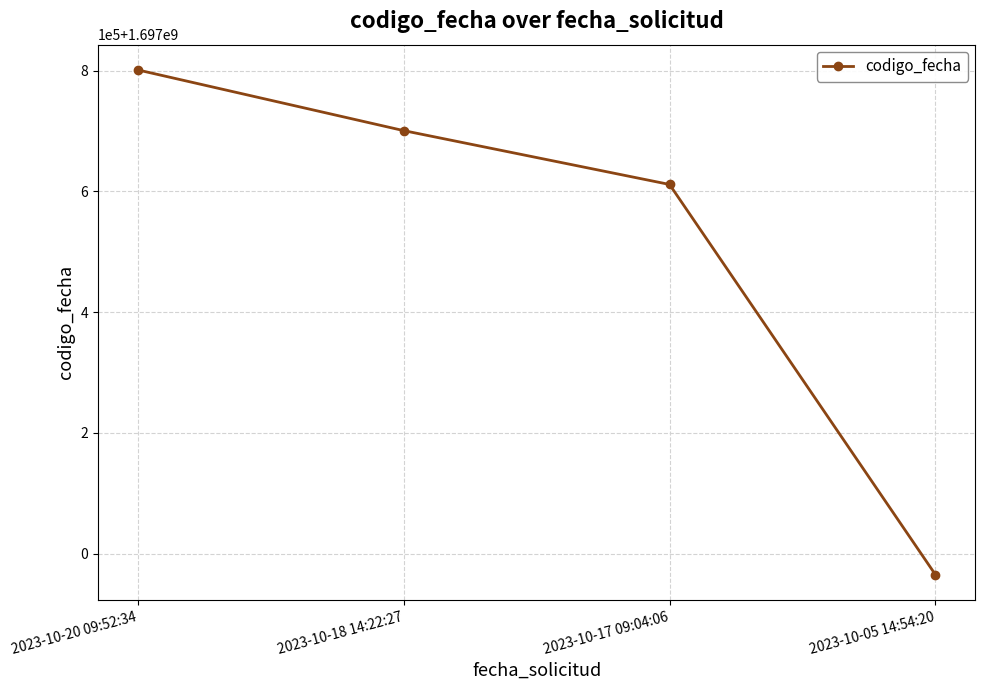

What is the ratio of the value at 2023-10-05 14:54:20 to the value at 2023-10-18 14:22:27?

1.0